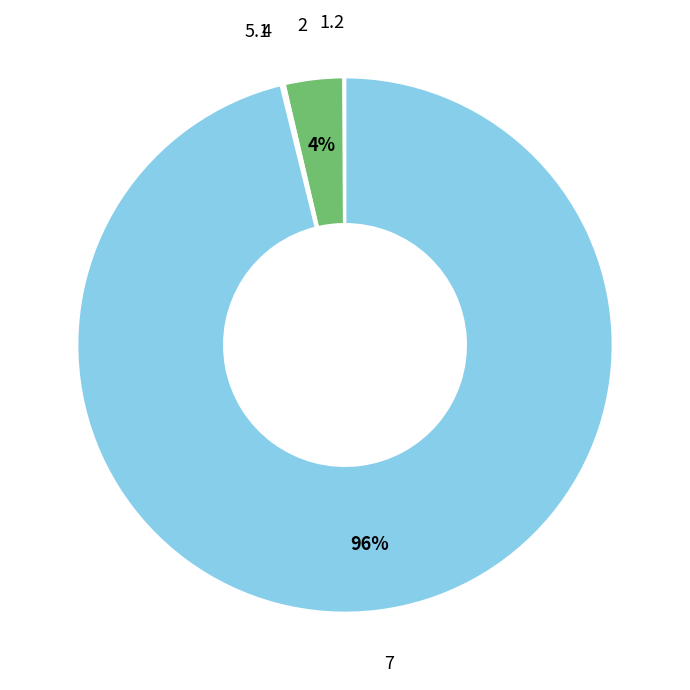

To the nearest percent, what is the average slice percentage?

20%